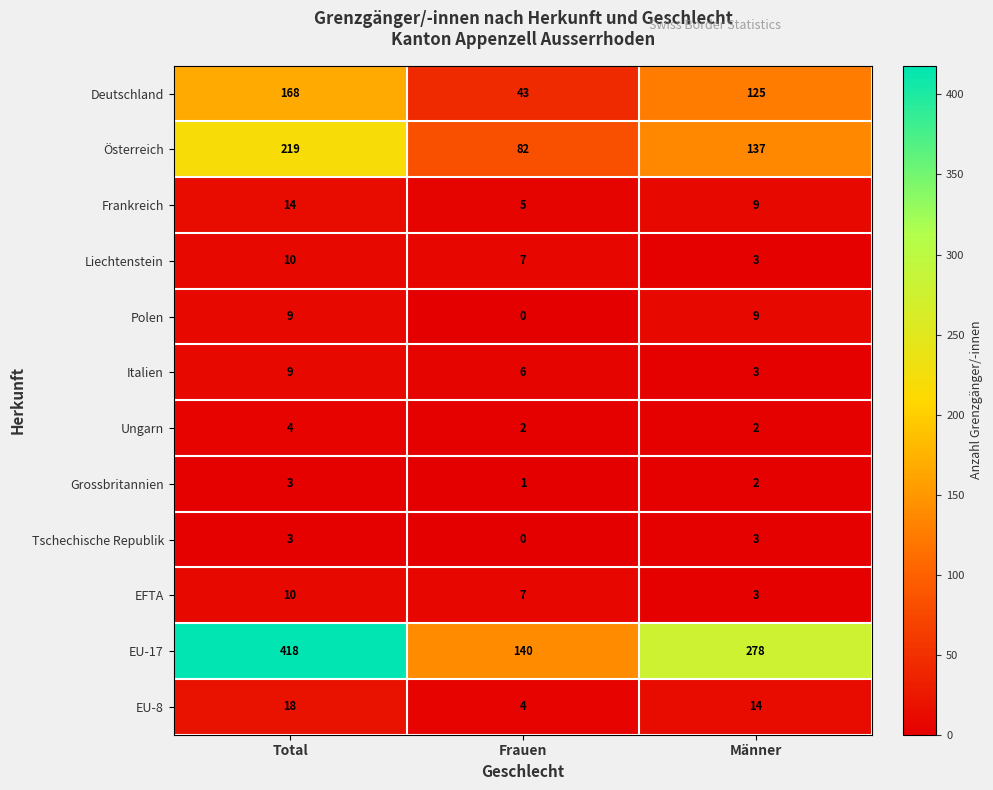

What is the approximate value of Italien at Frauen?

6